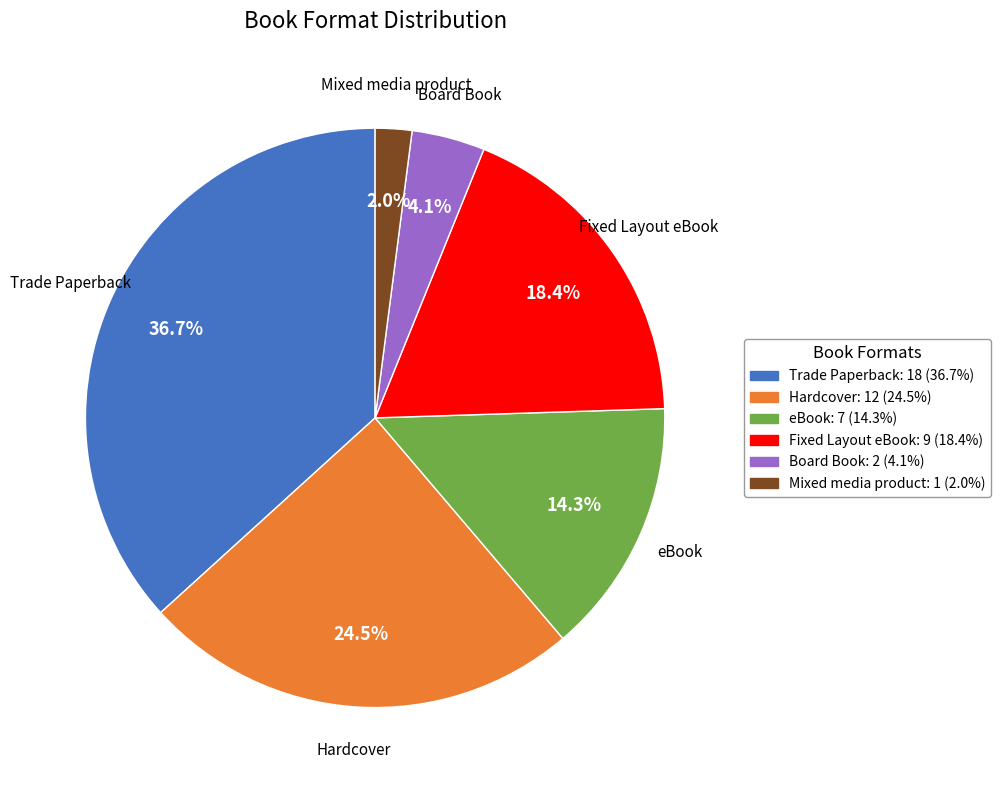

The Trade Paperback slice represents 50% of the pie. True or false?

False